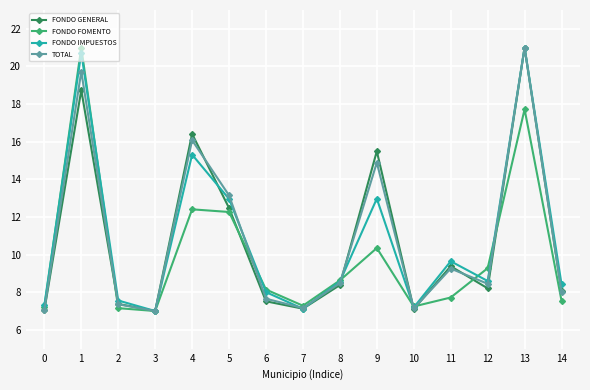

At which label does TOTAL first exceed 8?

1